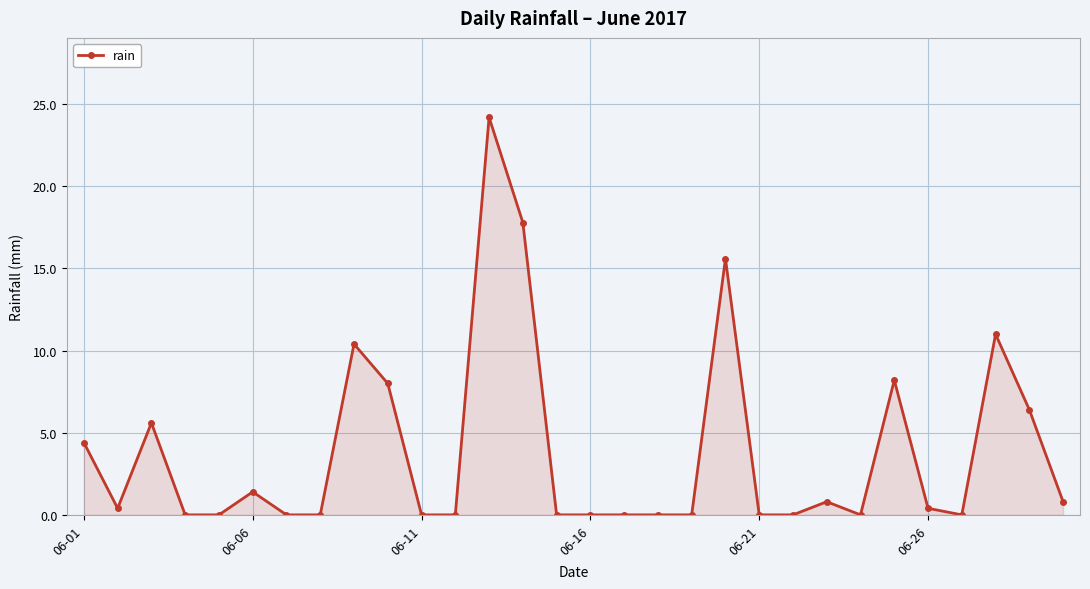

What is the value of the 6th point from the left?

1.4